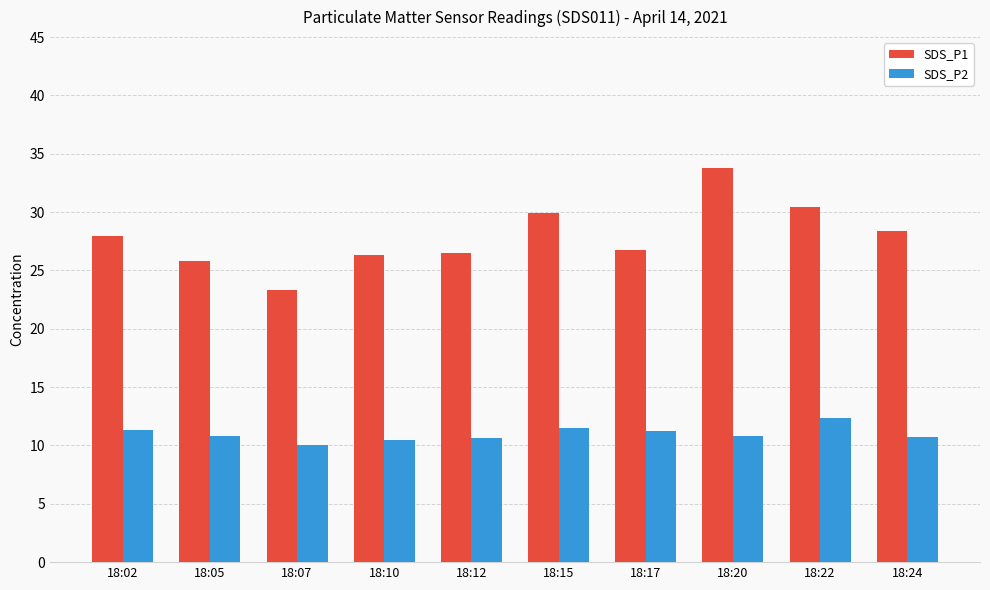

What is the lowest value of the SDS_P1 series?

23.3